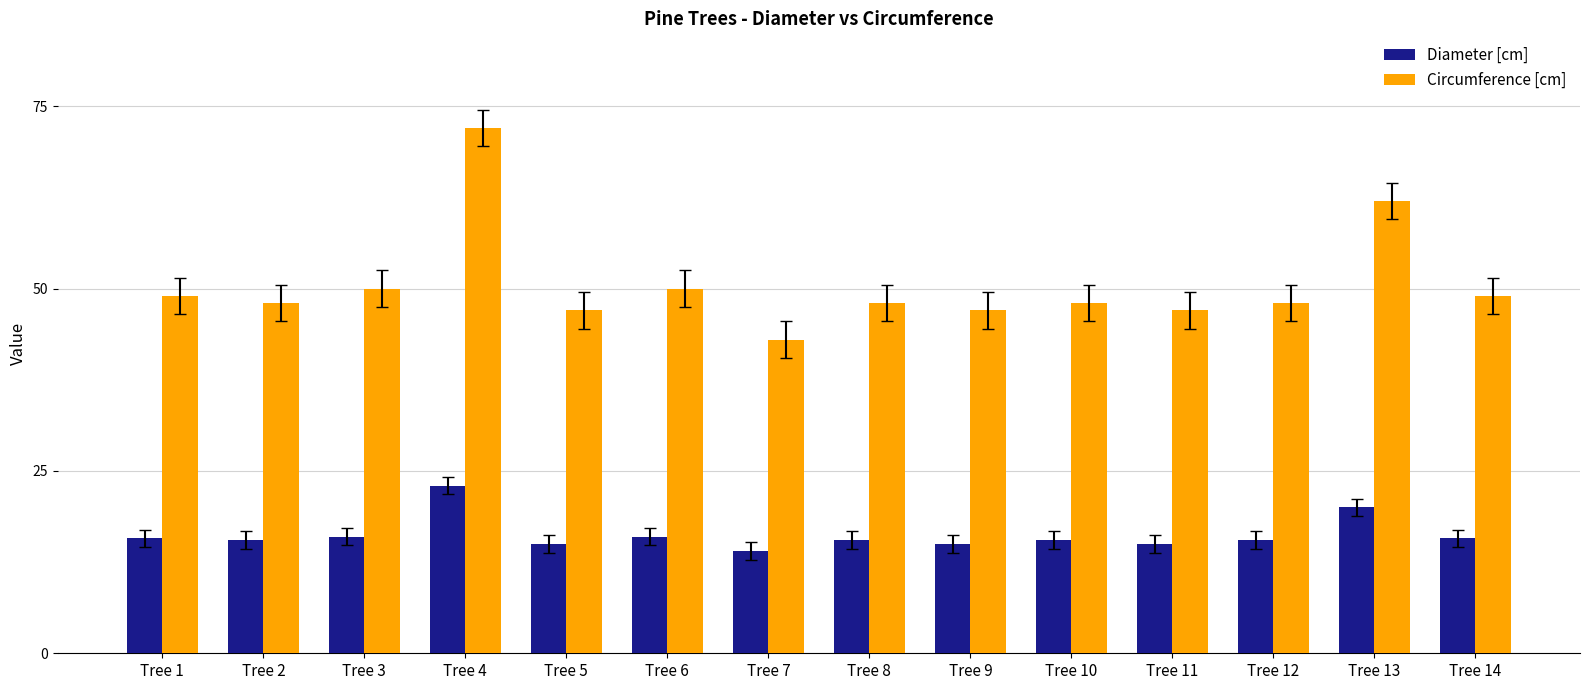

What are all the series names shown in the legend?

Diameter [cm], Circumference [cm]